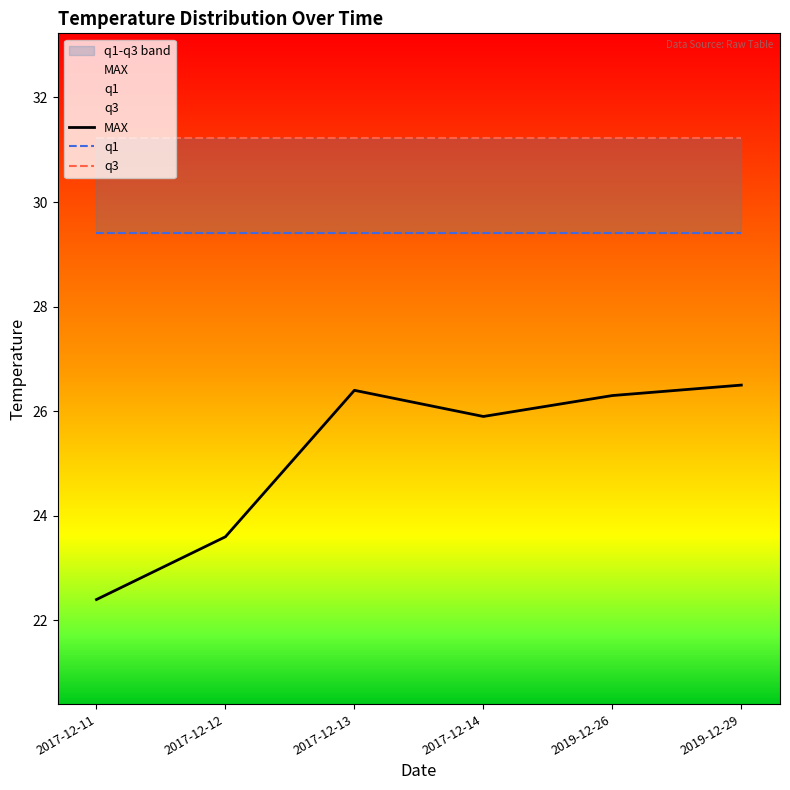

True or false: q1 and q3 intersect in this chart.

False